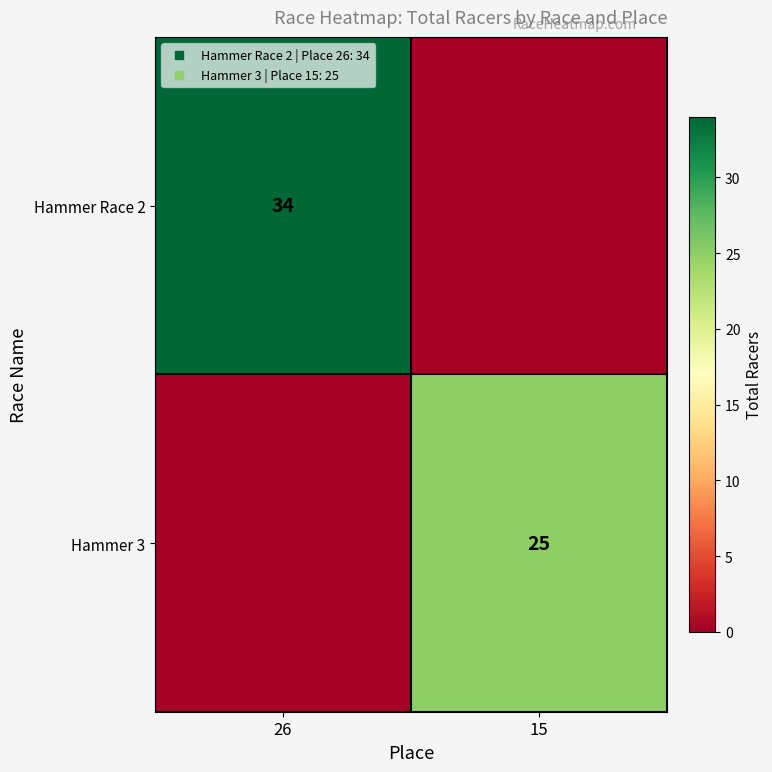

At which category does the chart reach its minimum across all series?

15